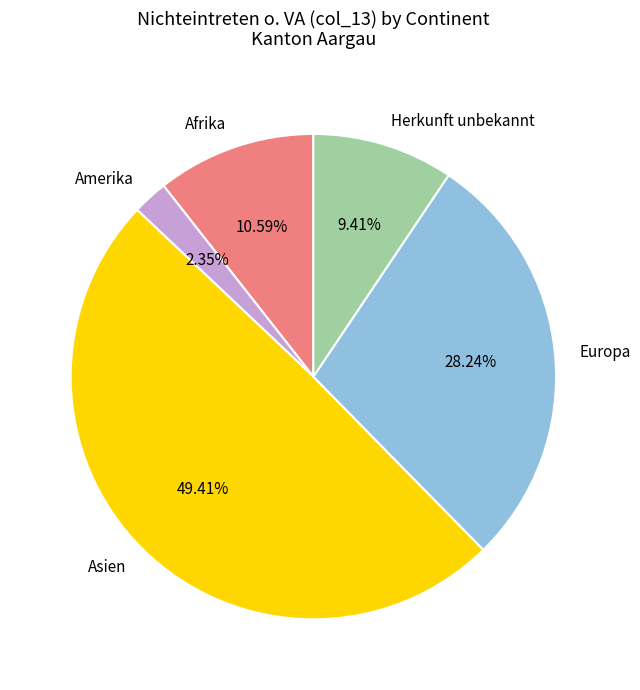

The Europa slice represents 18% of the pie. True or false?

False